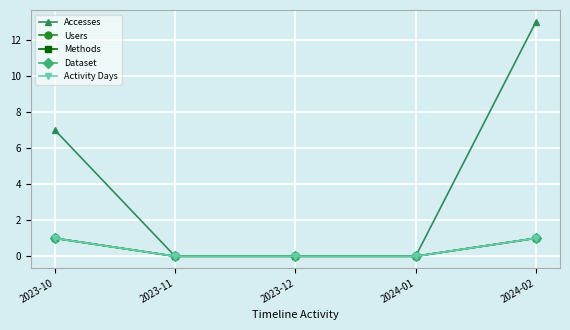

Rank the series at 2023-11 from highest to lowest value.

Accesses, Users, Methods, Dataset, Activity Days